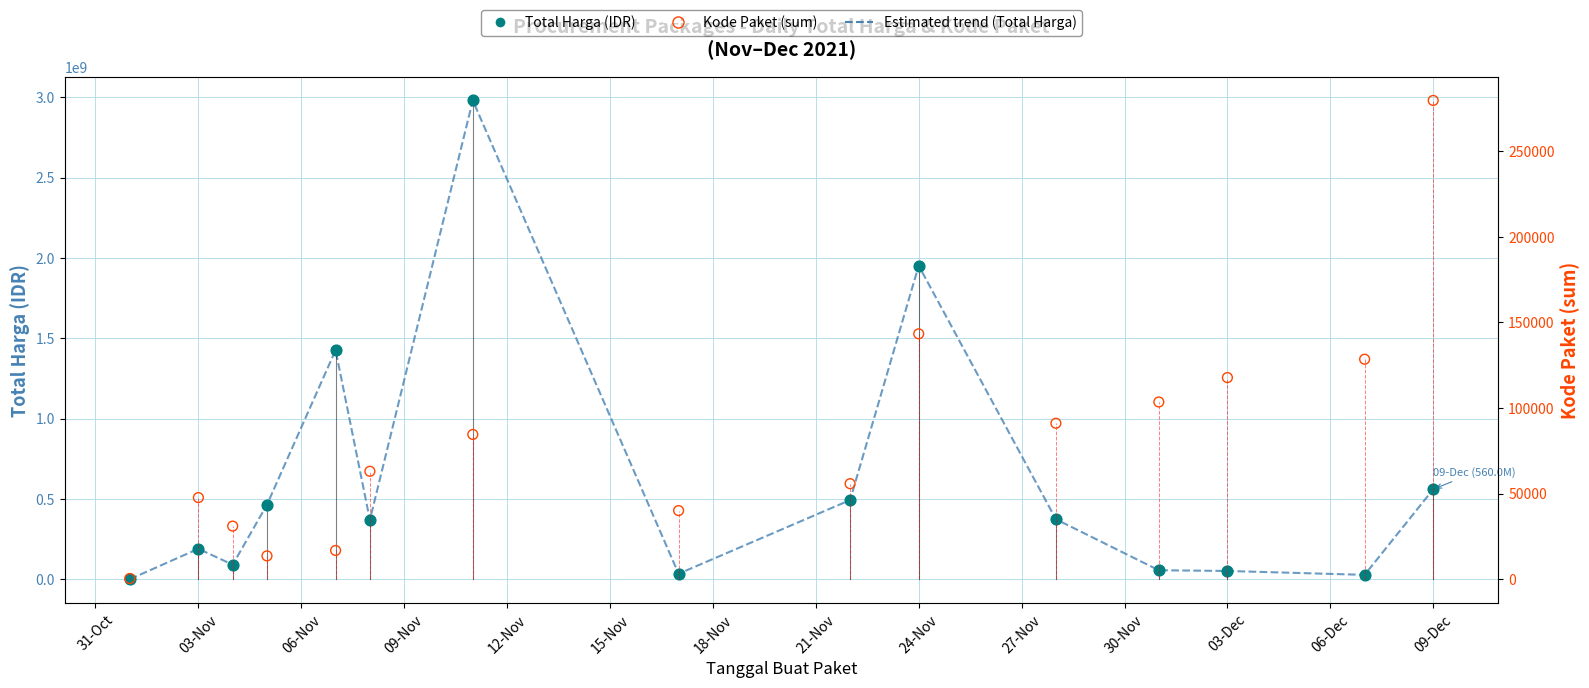

Is the value of Total Harga (IDR) at 12-Nov greater than the value of Kode Paket (sum) at 06-Dec?

Yes